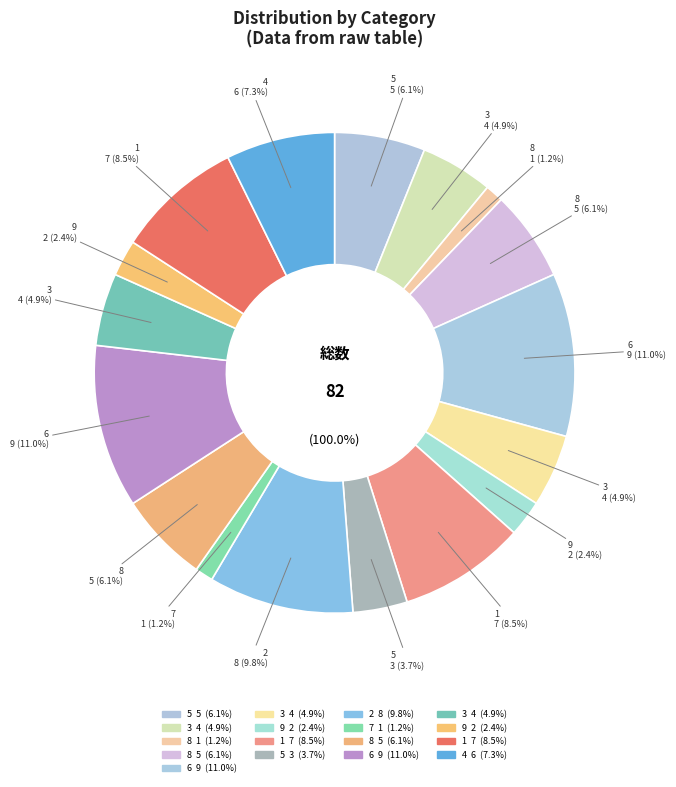

What is the smallest slice in the pie chart?

8